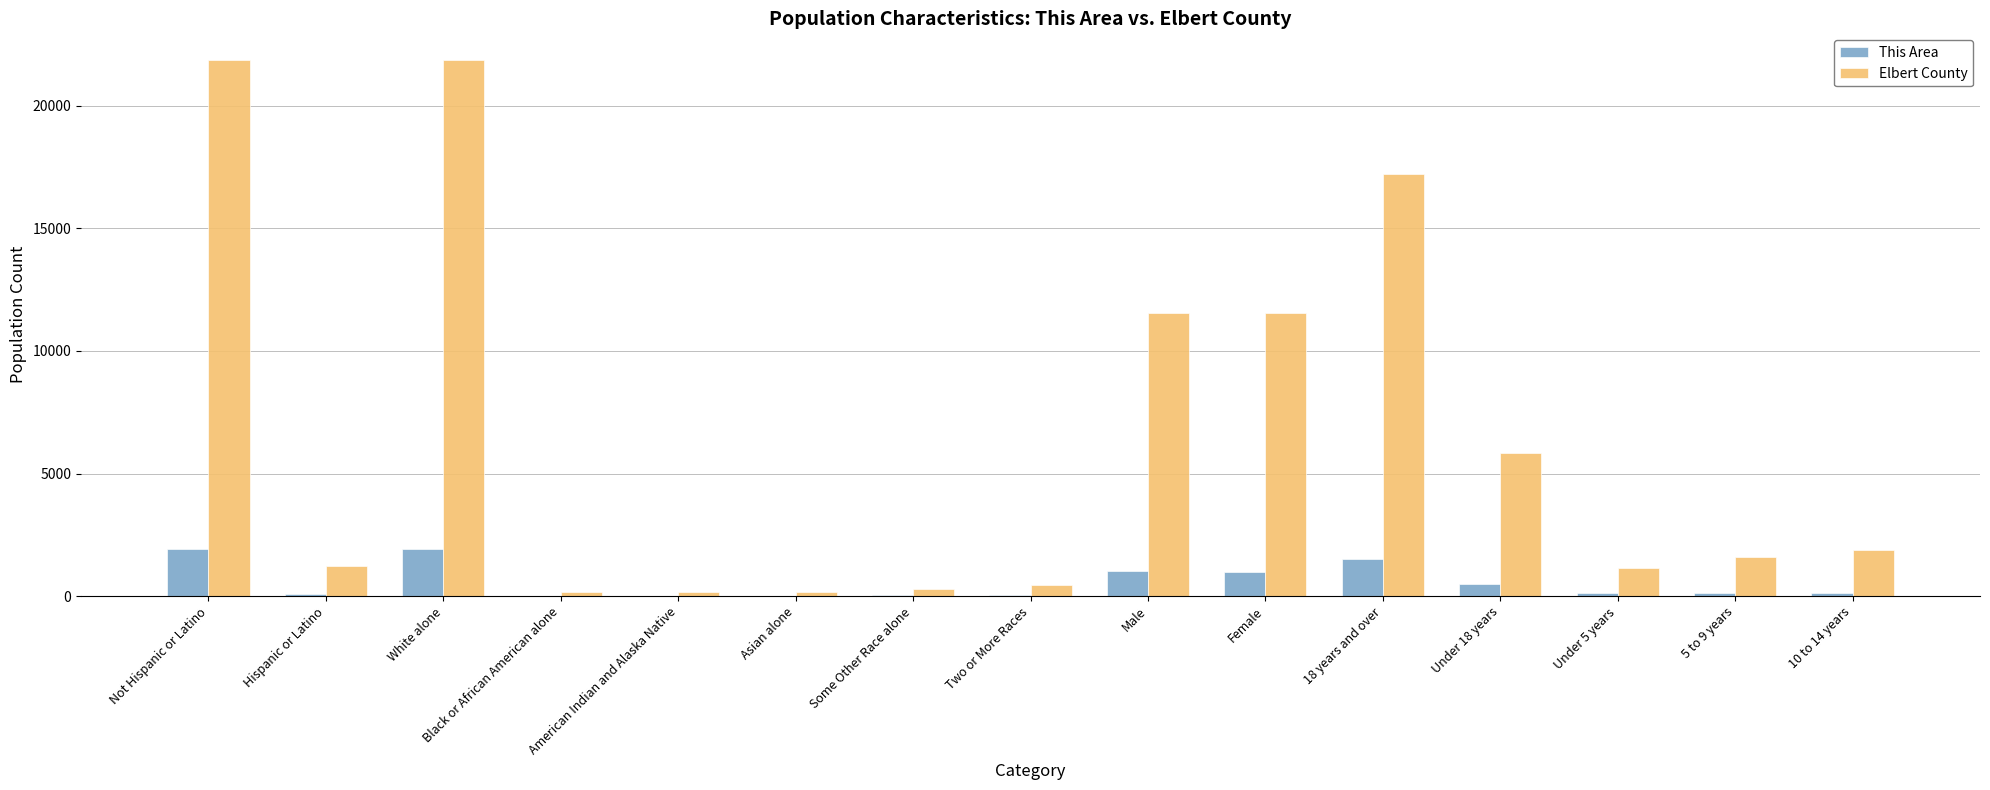

What are all the series names shown in the legend?

This Area, Elbert County